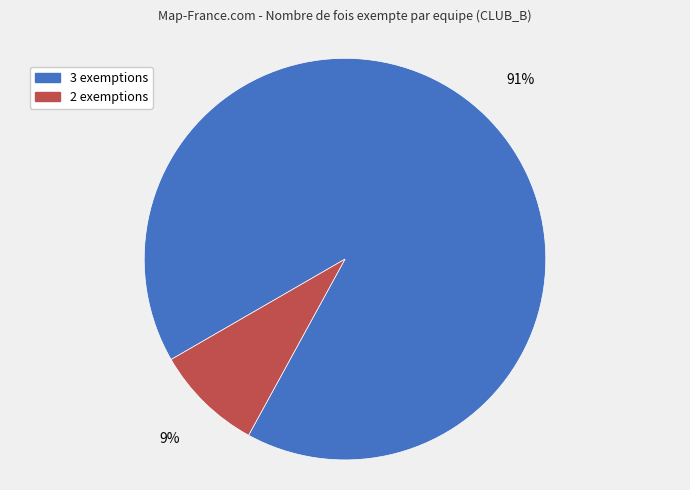

Does 2 exemptions represent more than half of the total?

No